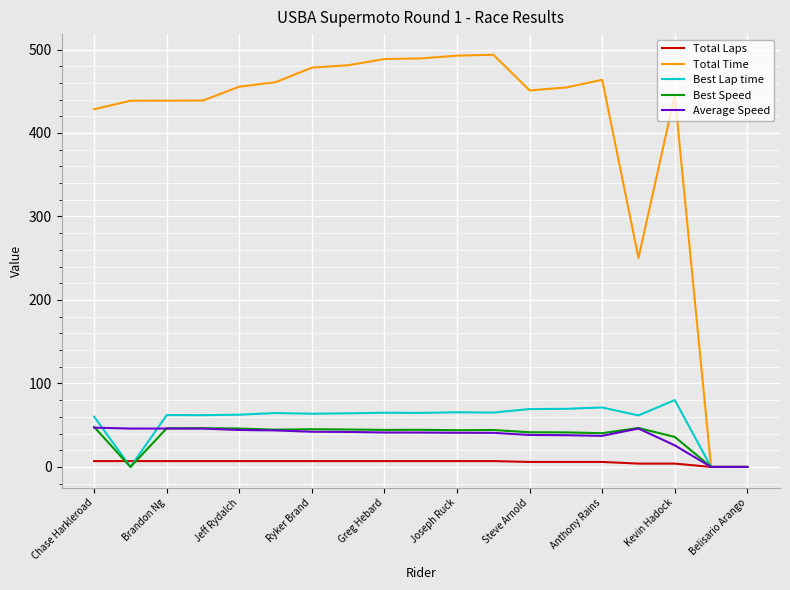

Which series has the largest total across all categories?

Total Time